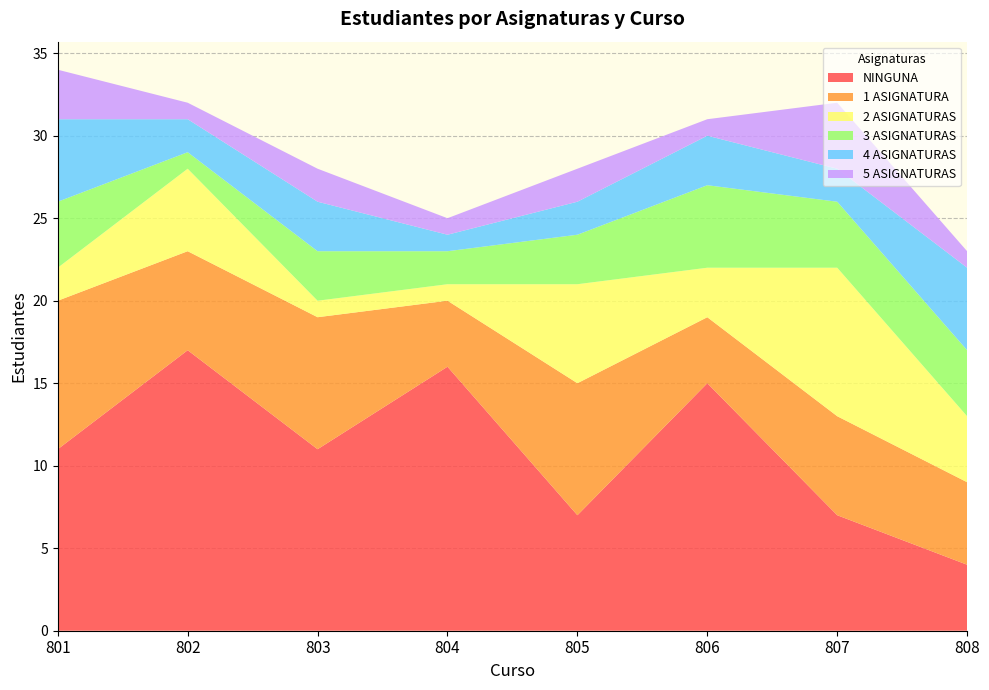

Reading left to right, list all the values displayed in this chart.

NINGUNA: 11	17	11	16	7	15	7	4
1 ASIGNATURA: 9	6	8	4	8	4	6	5
2 ASIGNATURAS: 2	5	1	1	6	3	9	4
3 ASIGNATURAS: 4	1	3	2	3	5	4	4
4 ASIGNATURAS: 5	2	3	1	2	3	2	5
5 ASIGNATURAS: 3	1	2	1	2	1	4	1